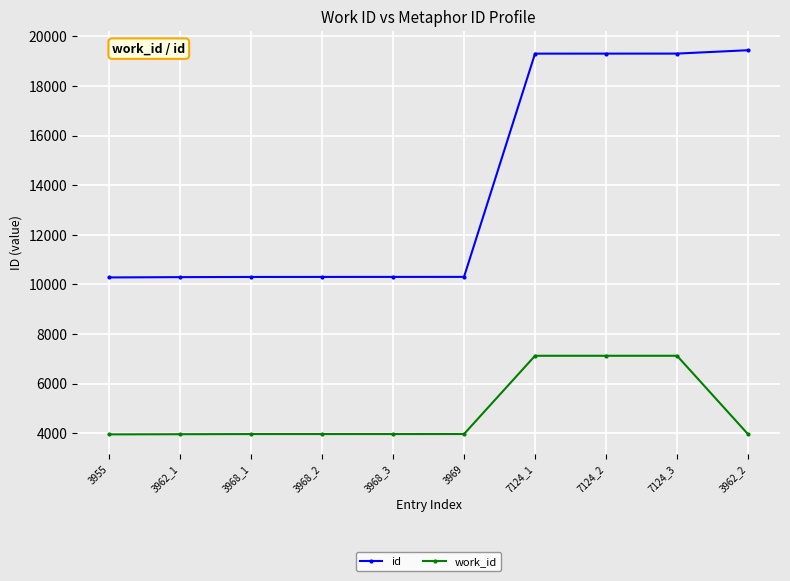

Which series has the widest spread of values?

id